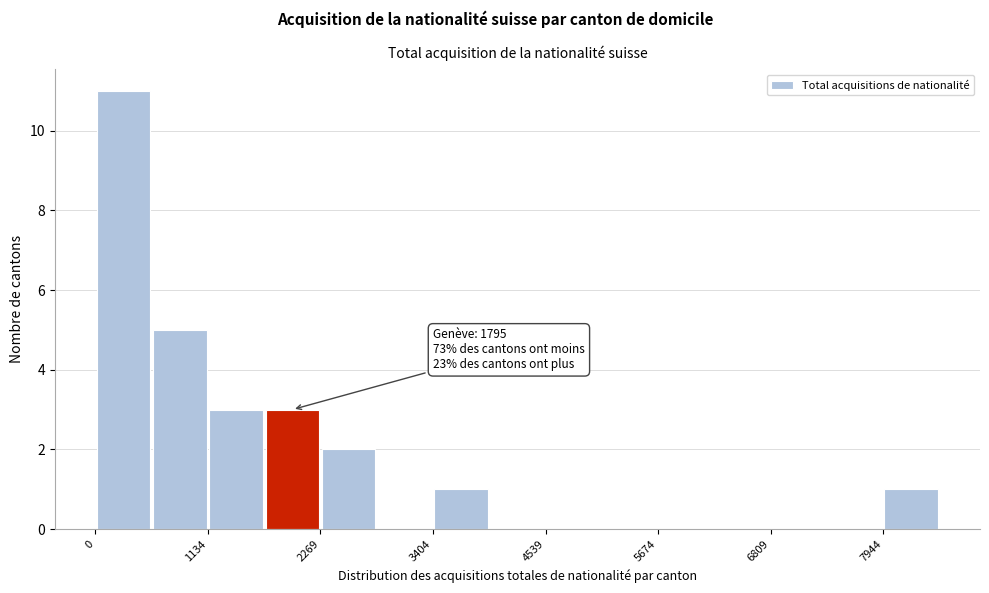

Read against the x-axis, roughly where is the centre of the tallest bar?

200